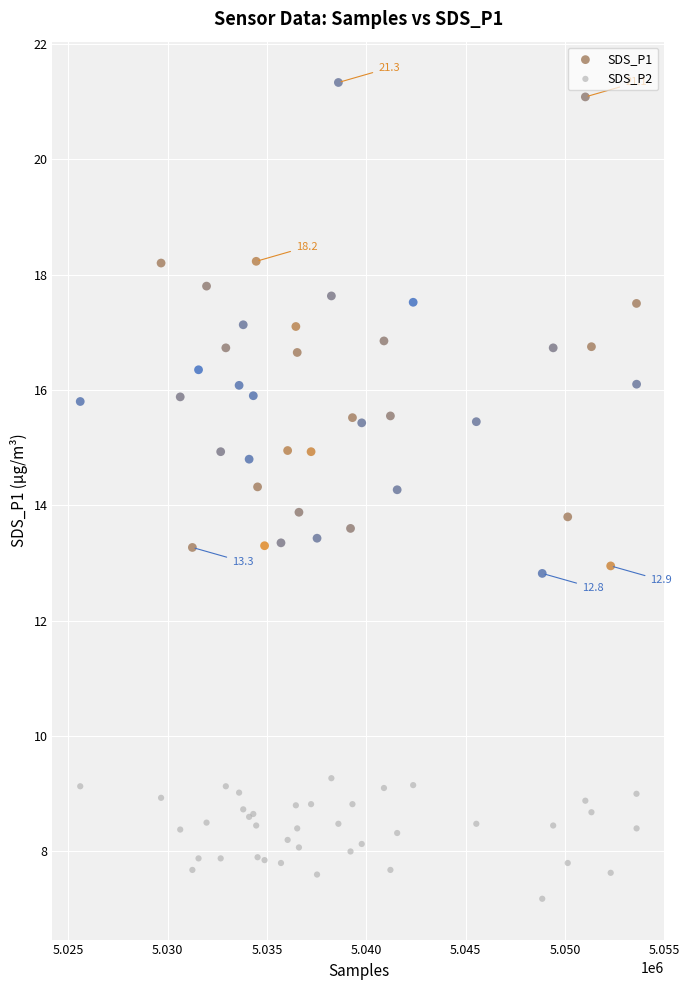

Which series reaches the maximum Y coordinate?

SDS_P1